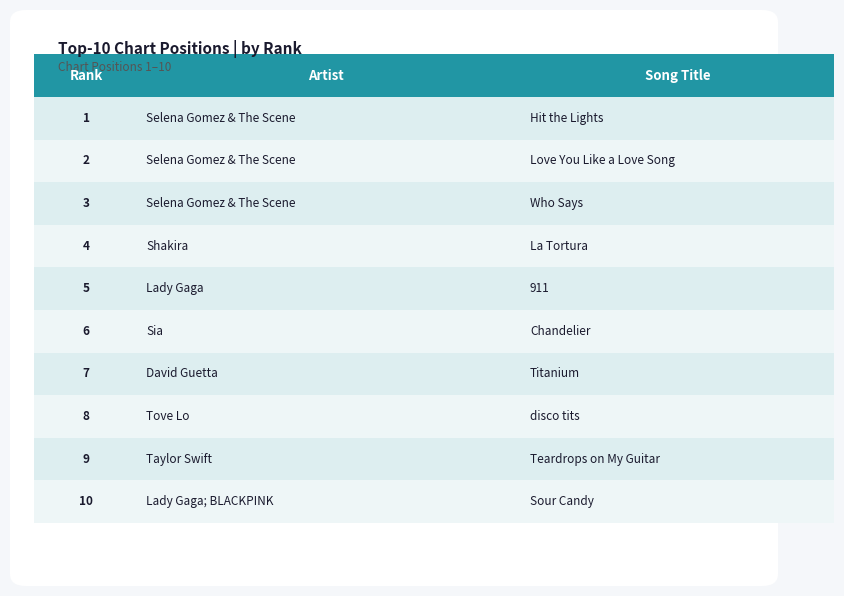

Reading left to right, what are all the values shown in this chart?

Selena Gomez & The Scene=1	Selena Gomez & The Scene=2	Selena Gomez & The Scene=3	Shakira=4	Lady Gaga=5	Sia=6	David Guetta=7	Tove Lo=8	Taylor Swift=9	Lady Gaga; BLACKPINK=10